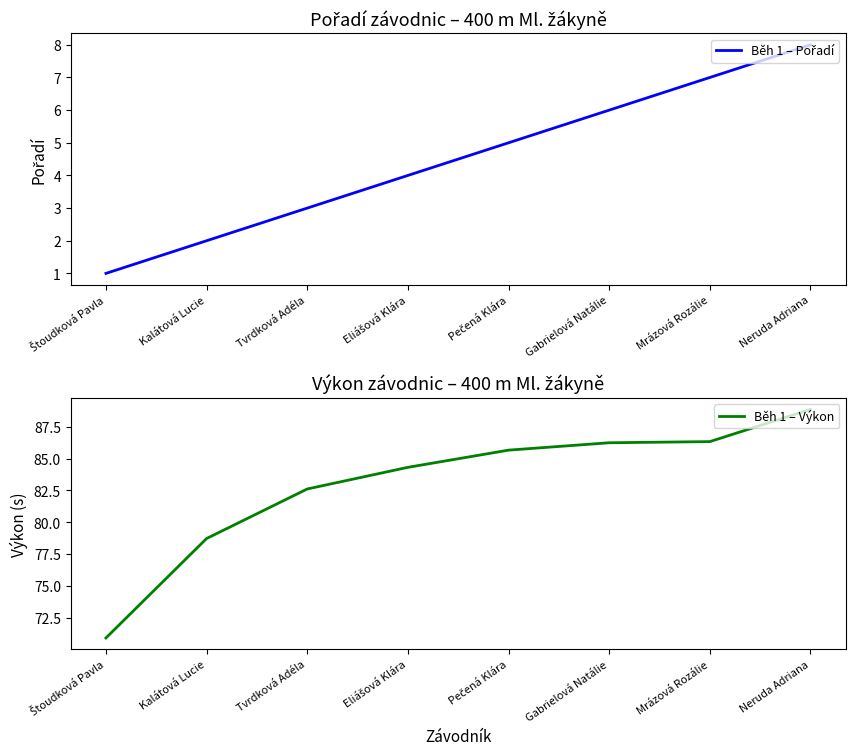

Is this an area chart (filled region under the line)?

No